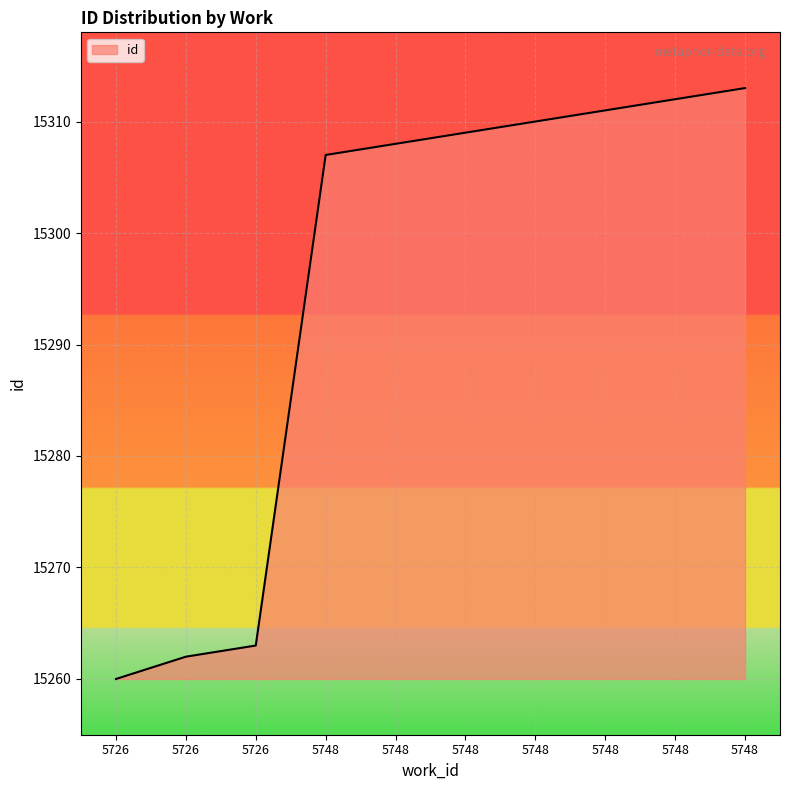

Does the chart display data point markers on the line(s)?

No